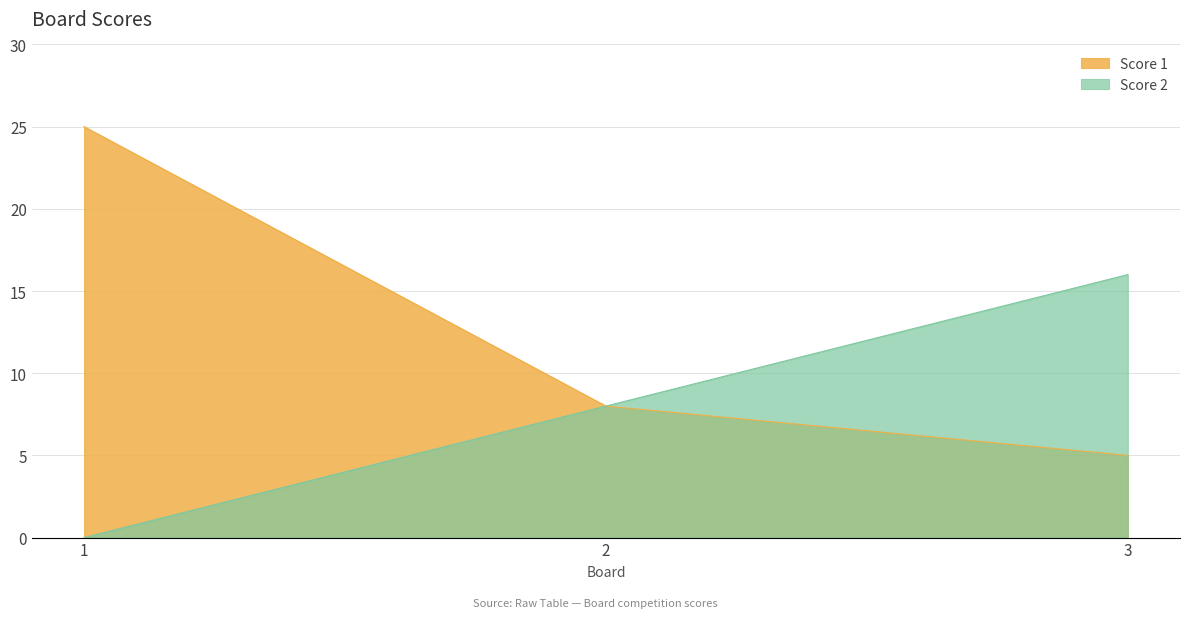

Reading left to right, extract all data points from this chart.

Score 1: 1=25	2=8	3=5
Score 2: 1=0	2=8	3=16